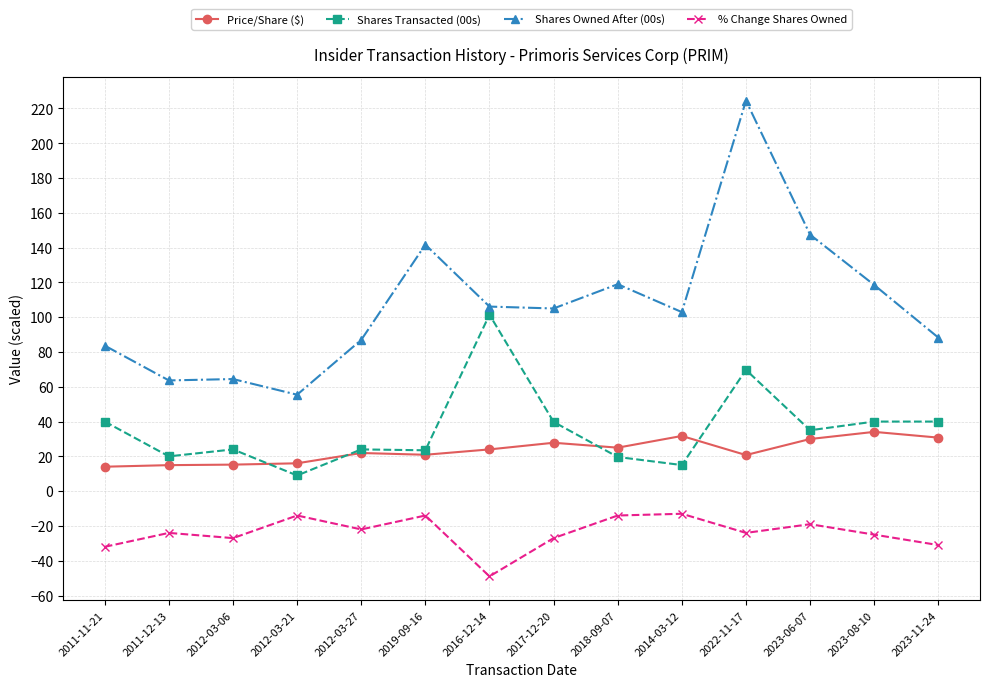

How many lines are shown in the chart?

4